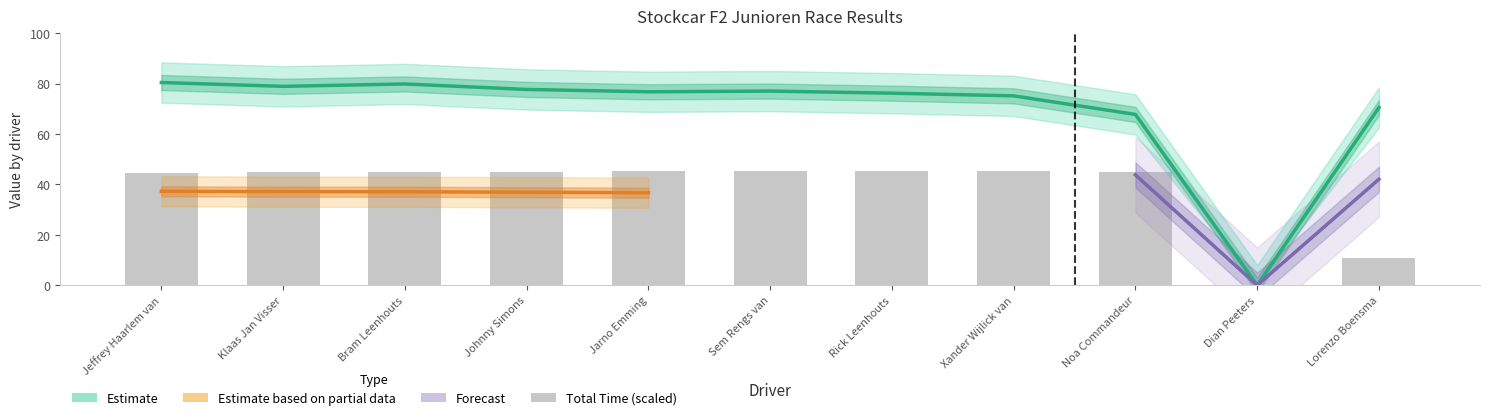

How many positive values are there?

10